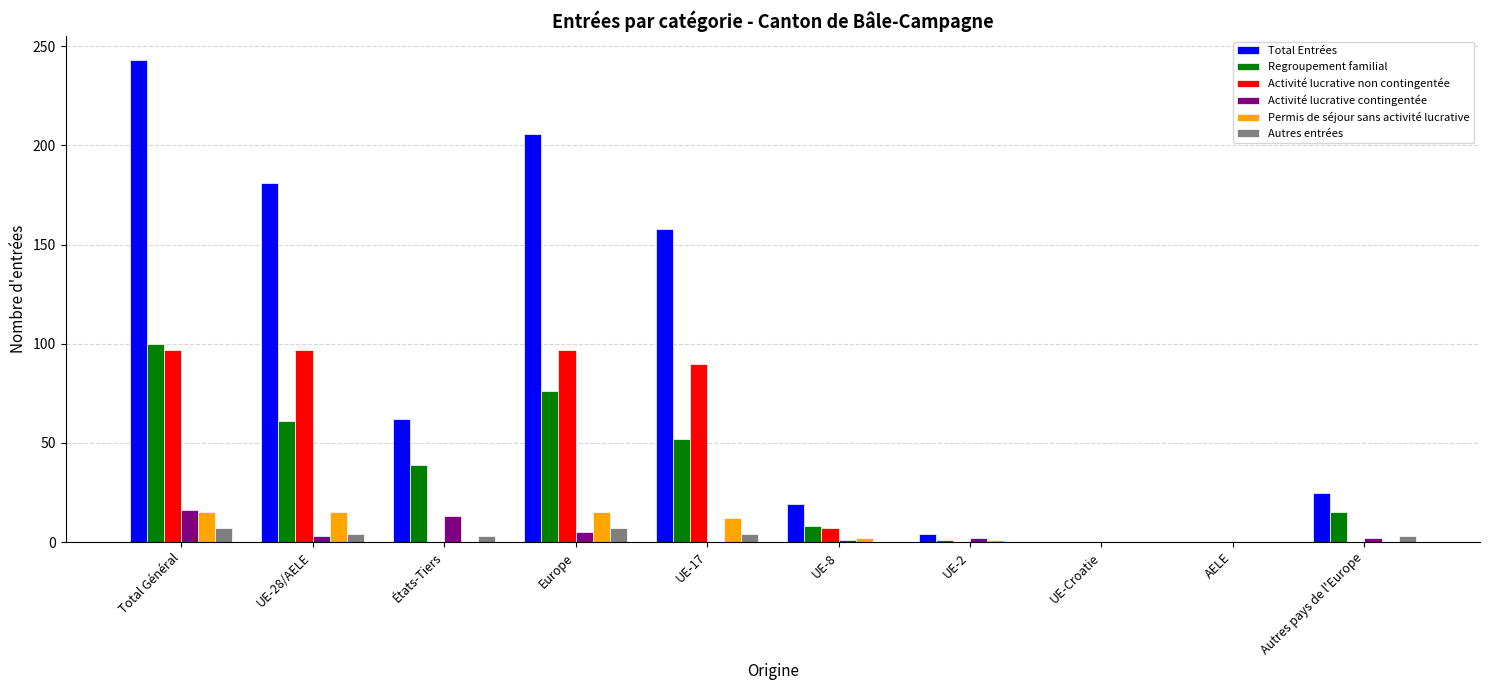

How many groups of bars are there?

10